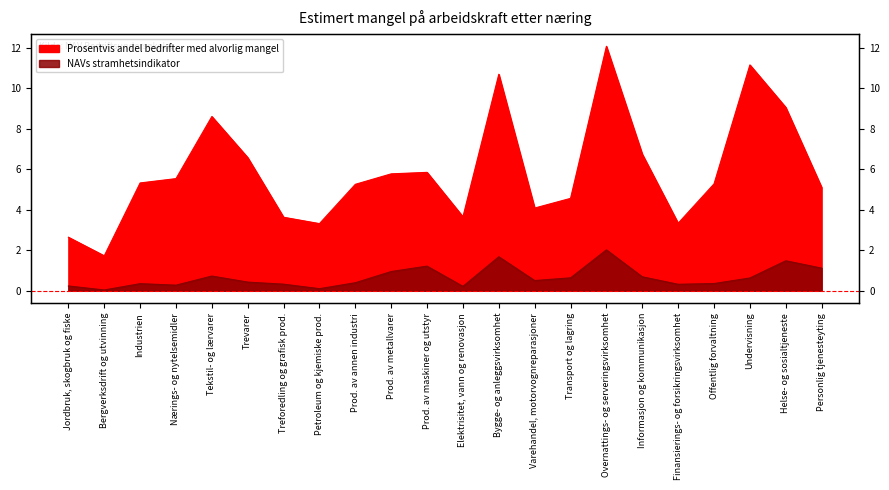

At how many categories does at least one series exceed 1?

22